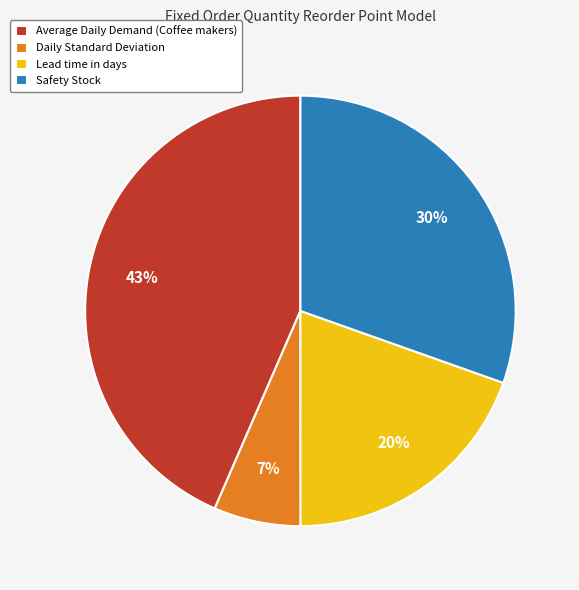

True or false: Safety Stock accounts for 30% of the total.

True